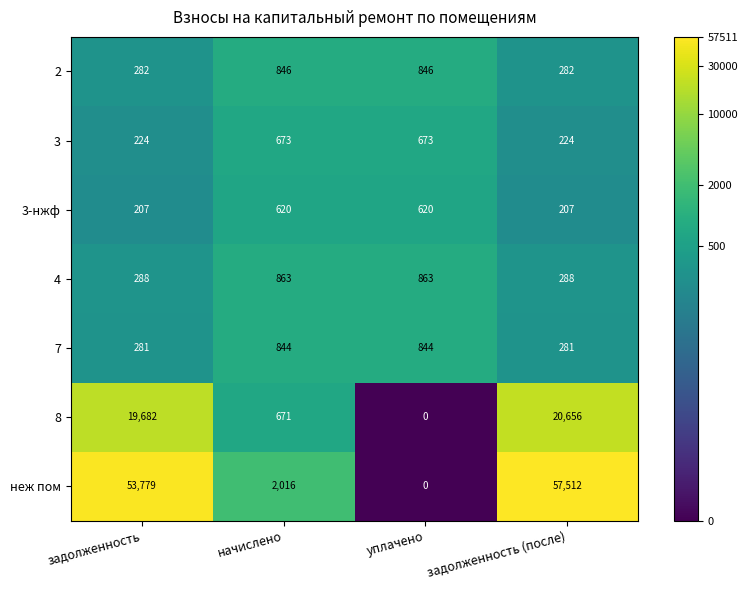

At which category is the sum across all series the highest?

задолженность (после)